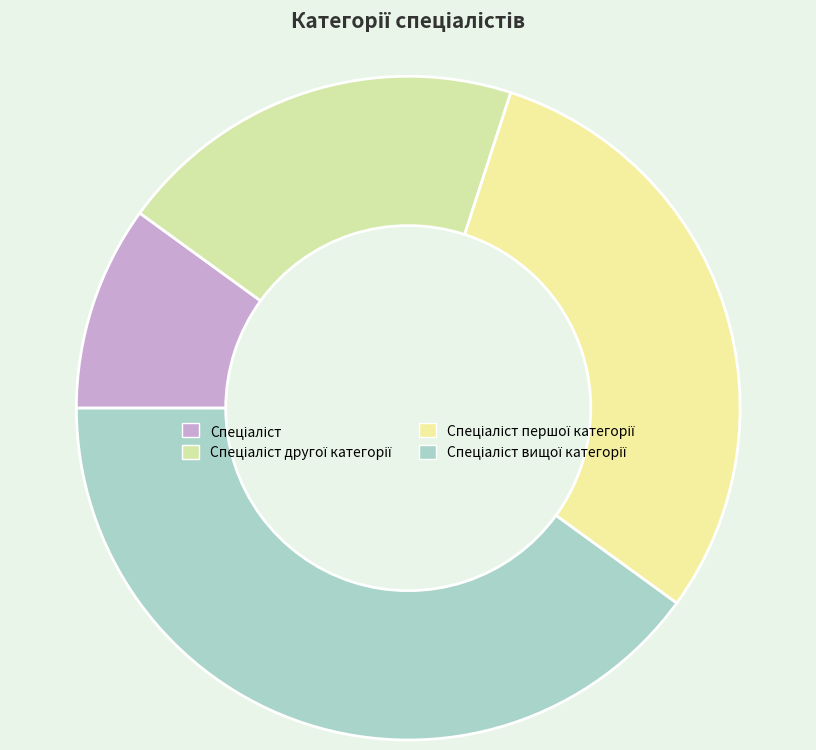

How much of the chart is everything except Спеціаліст вищої категорії?

60.0%